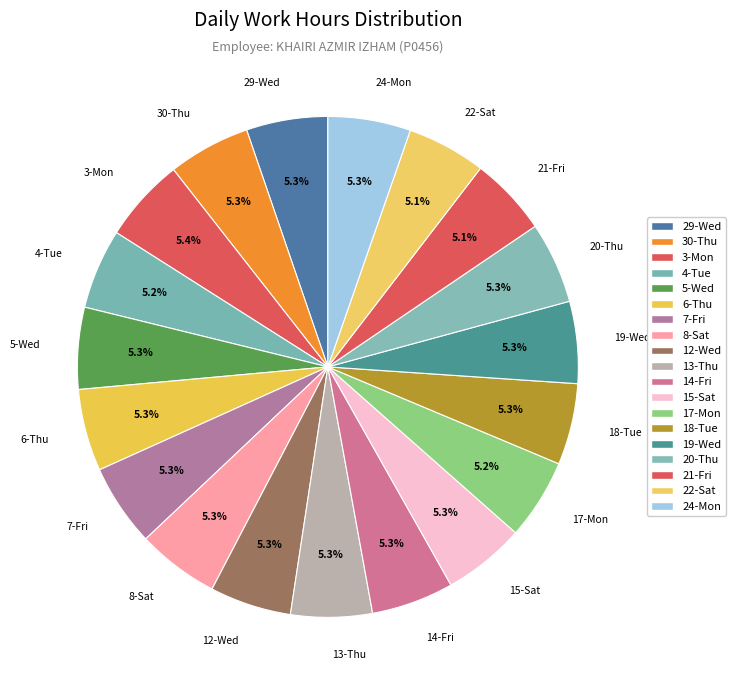

Approximately how many times larger is the value at 30-Thu compared to 17-Mon?

1.0